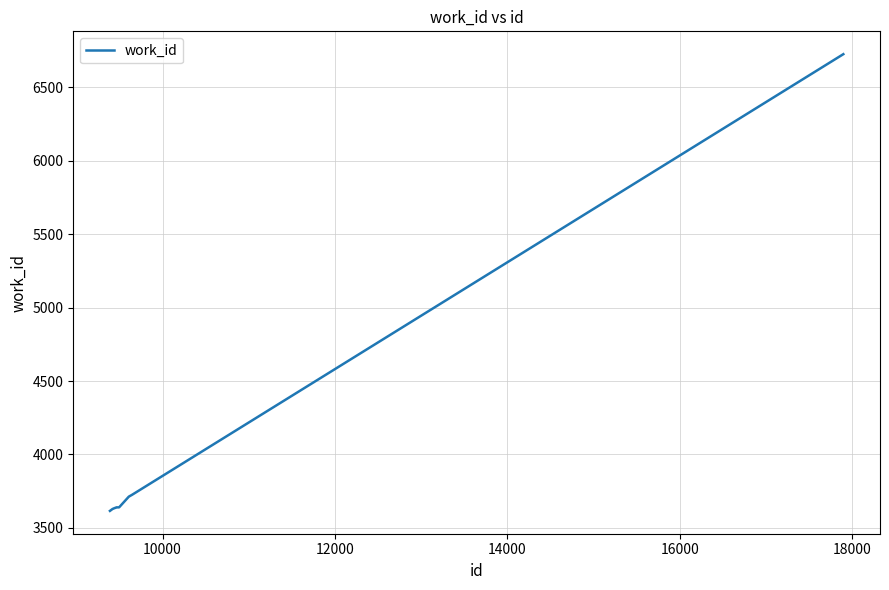

What is the smallest value displayed?

3616